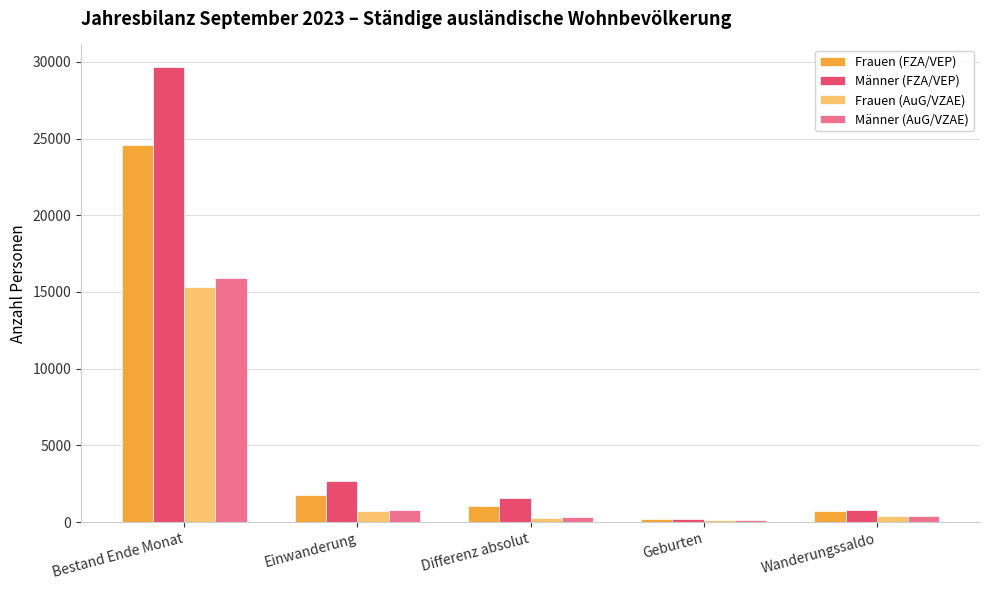

At which label is Männer (FZA/VEP) closest to 14935?

Einwanderung